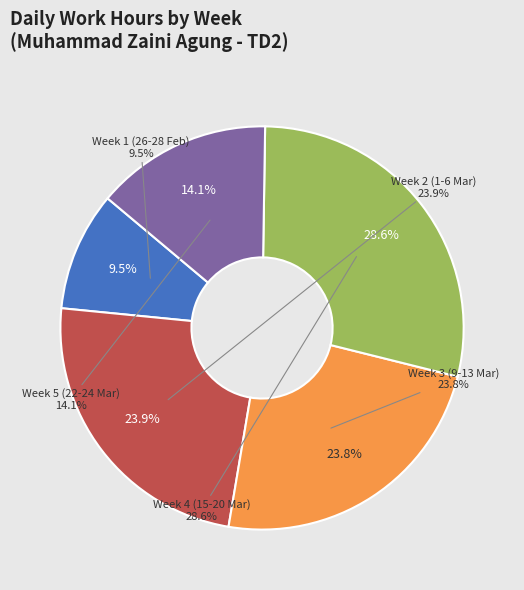

Does 3-Wed account for over 50% of the chart?

No